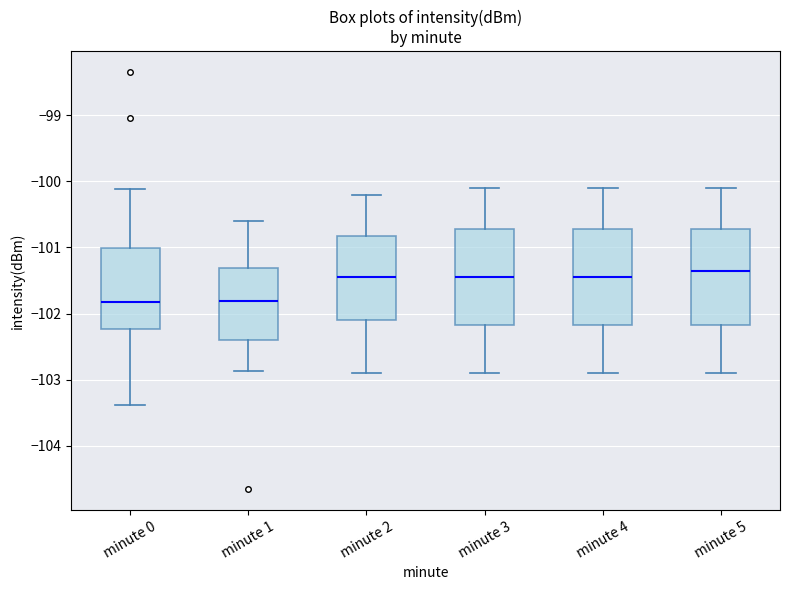

Where is the lower edge of the box for minute 0 on the y-axis? The values are not printed on the chart, so give them approximately, as read against the axis.

-102.2